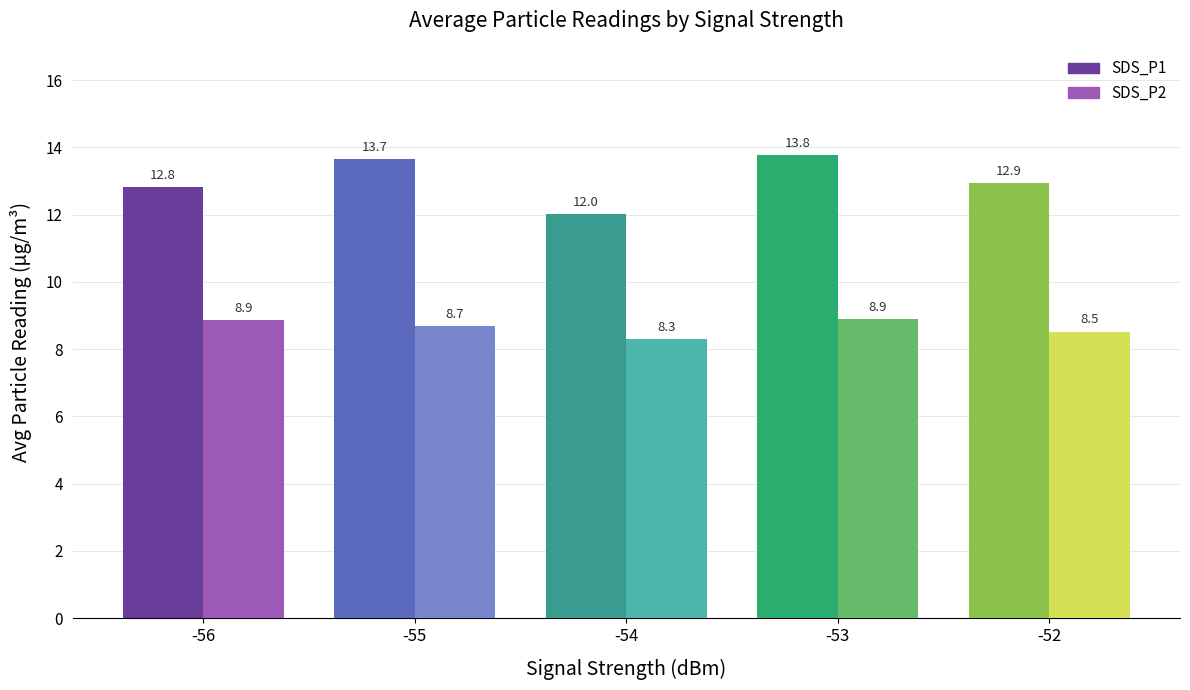

Are the bars grouped side by side (vs. stacked)?

Yes